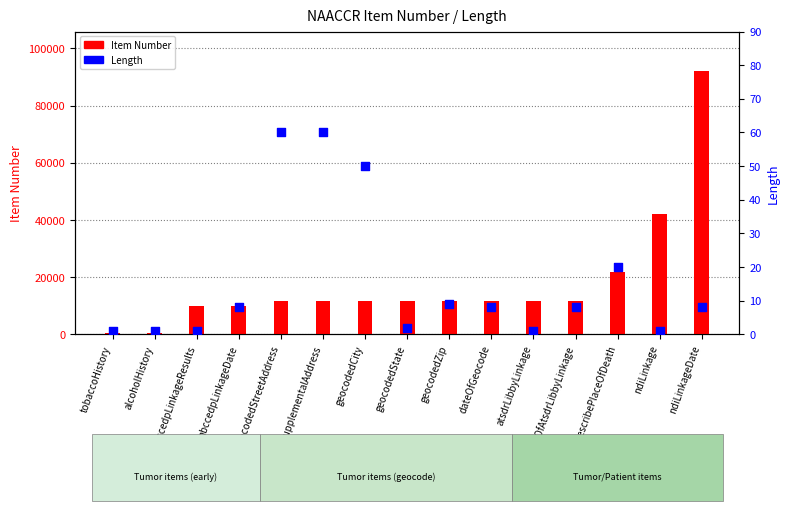

What is the total value across all series at geocodedCity?

11592